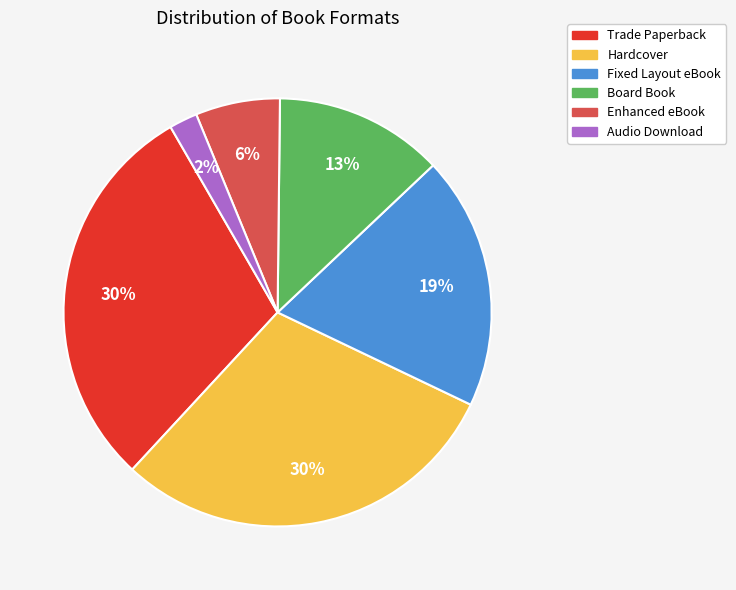

The Audio Download slice represents 17% of the pie. True or false?

False